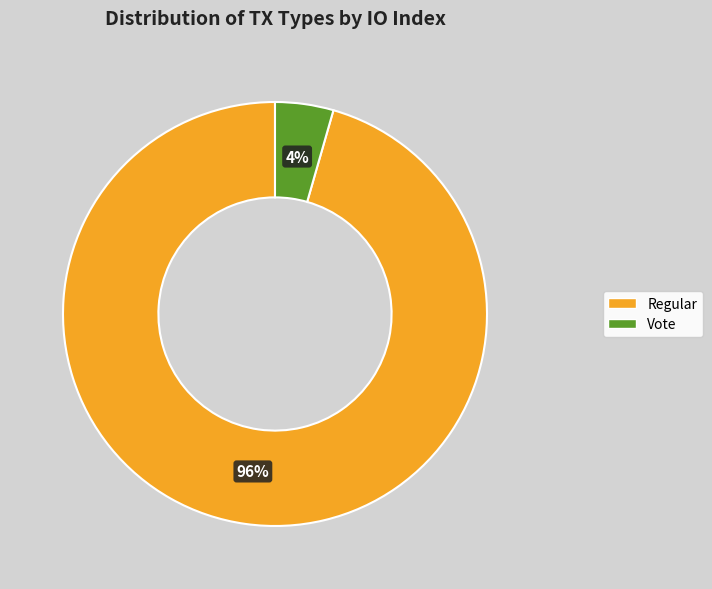

How many segments does this pie chart have?

2